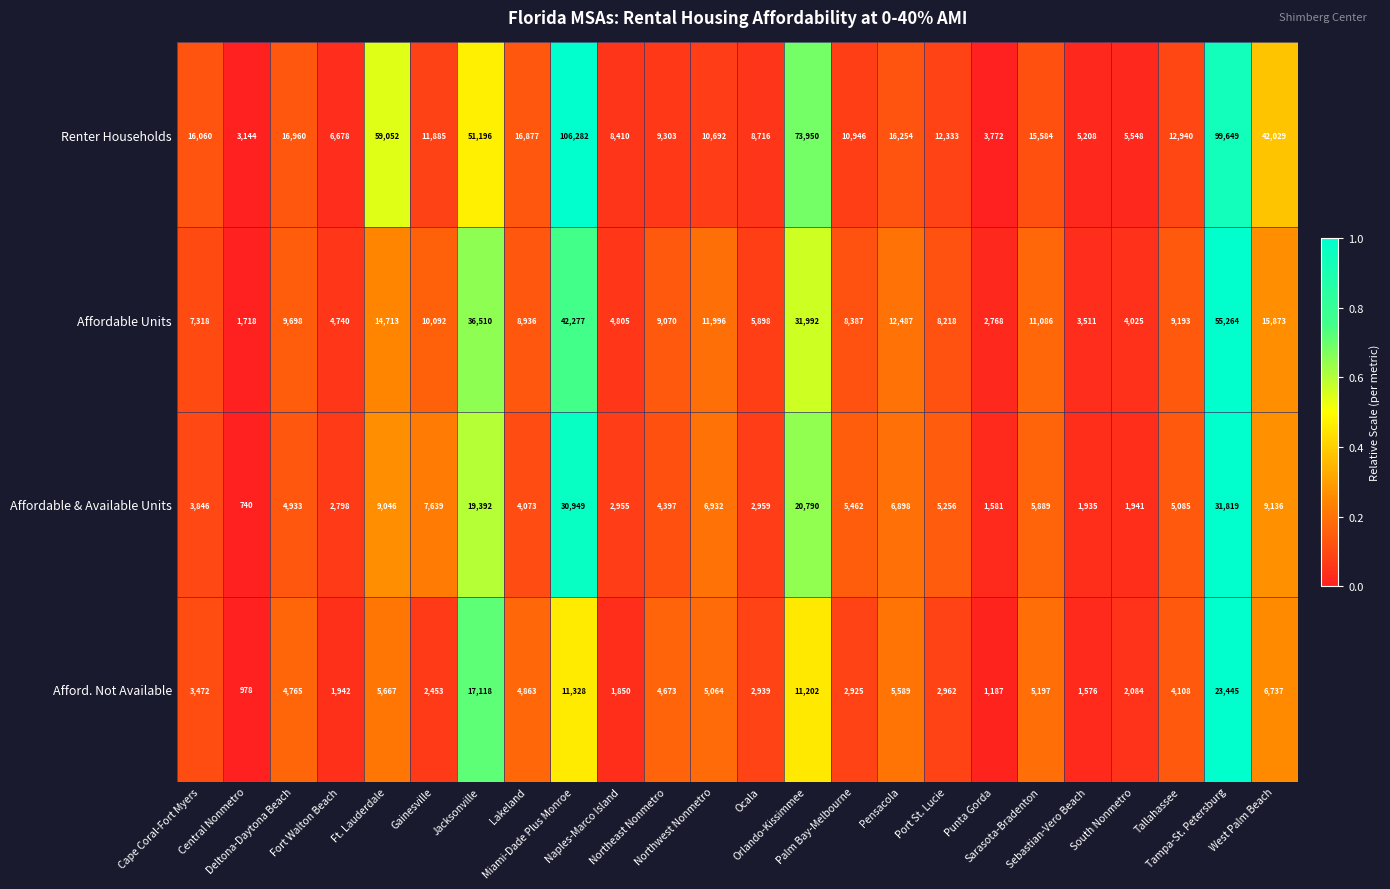

Which series changed the most between Jacksonville and Naples-Marco Island?

Renter Households